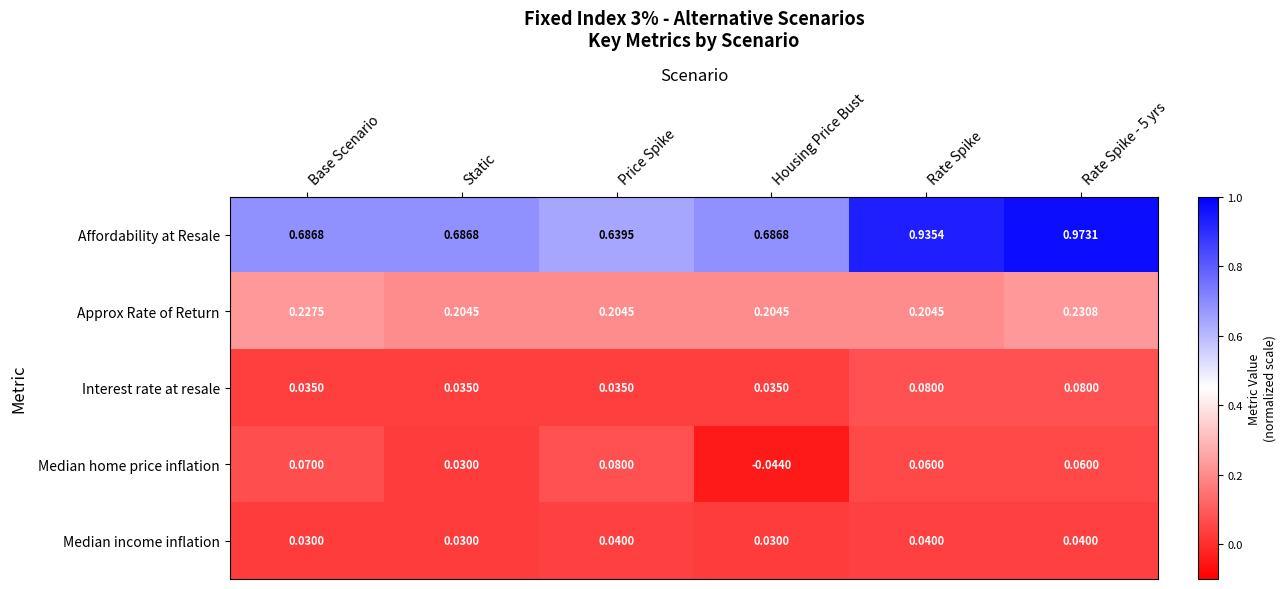

Where is Affordability at Resale nearest to the value 0?

Price Spike